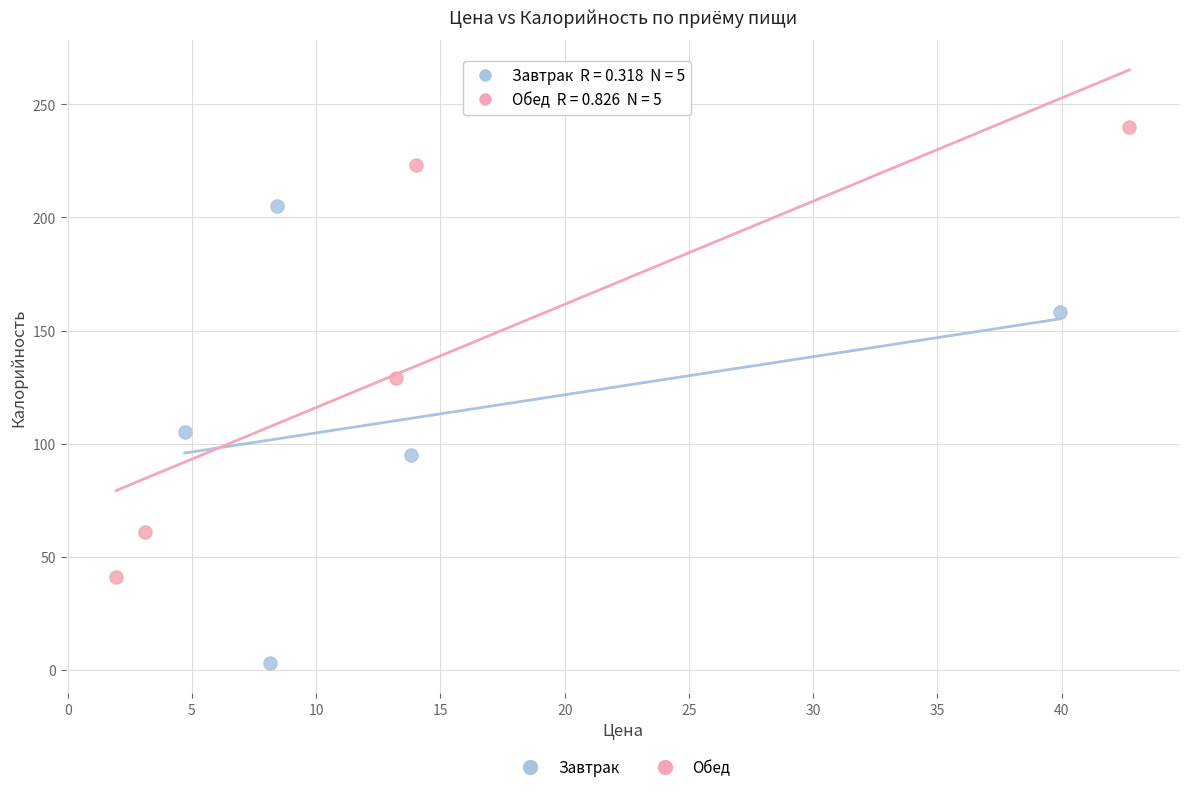

Which series contains the highest Y value?

Обед